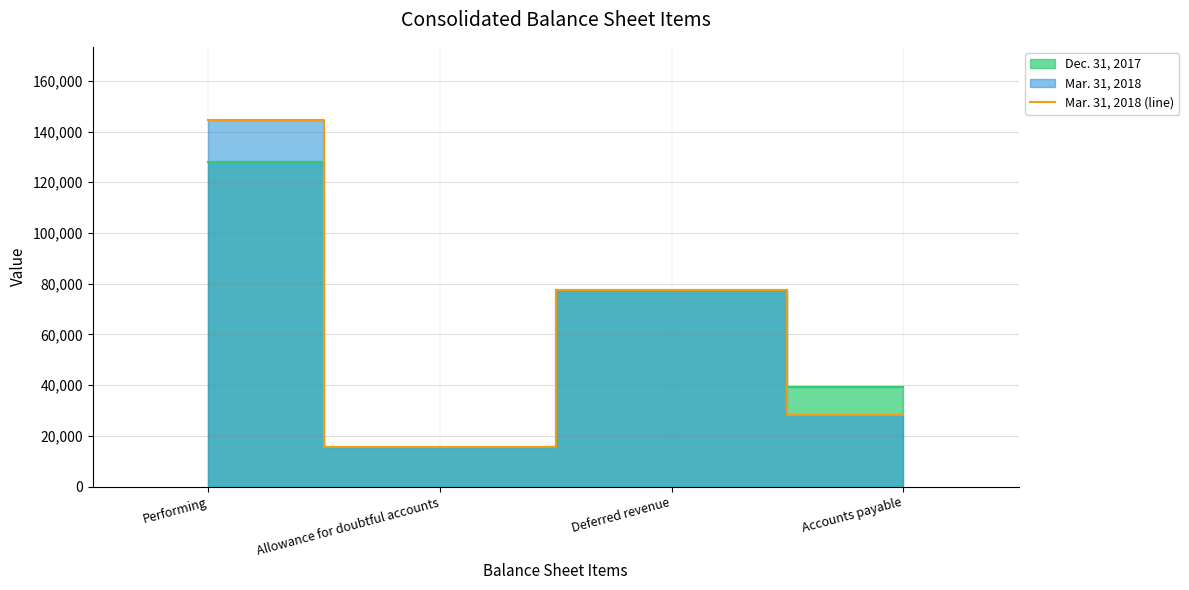

What is the average value?

66430